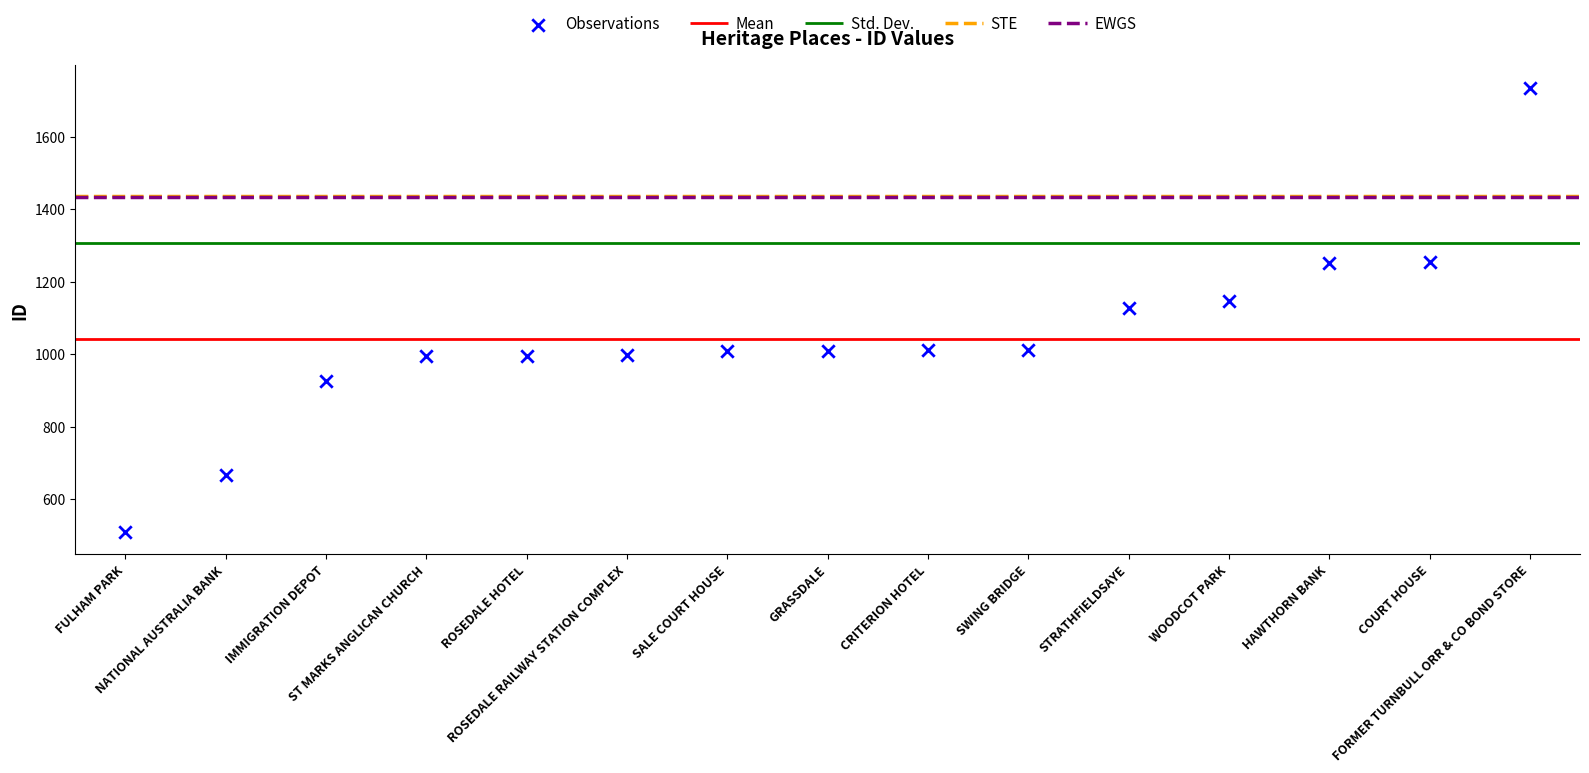

What is the change in value from CRITERION HOTEL to STRATHFIELDSAYE?

+117